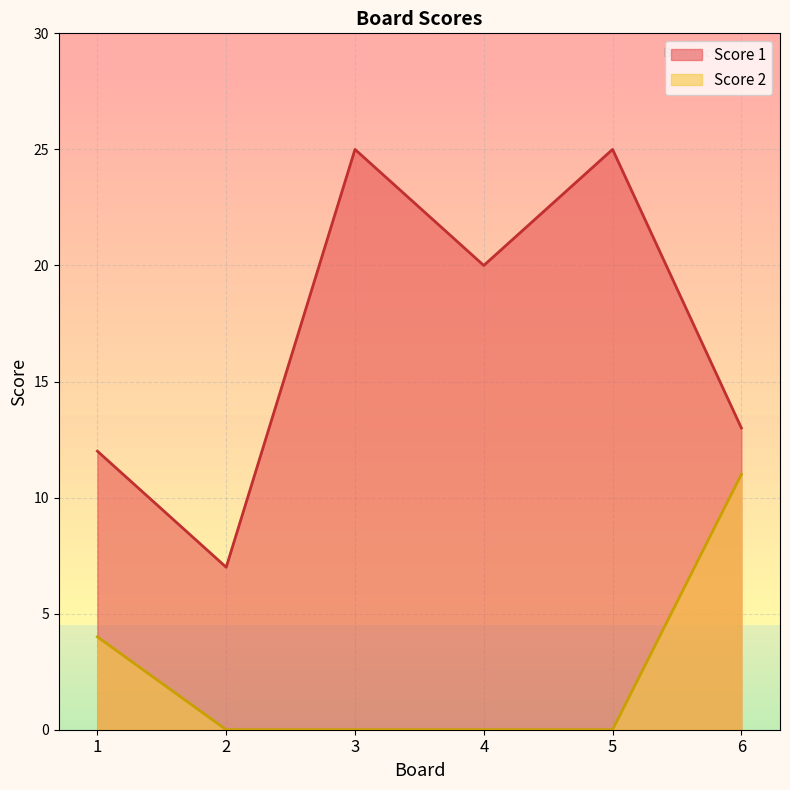

Reading right to left, what are all the values shown in this chart?

Score 1: 13	25	20	25	7	12
Score 2: 11	0	0	0	0	4